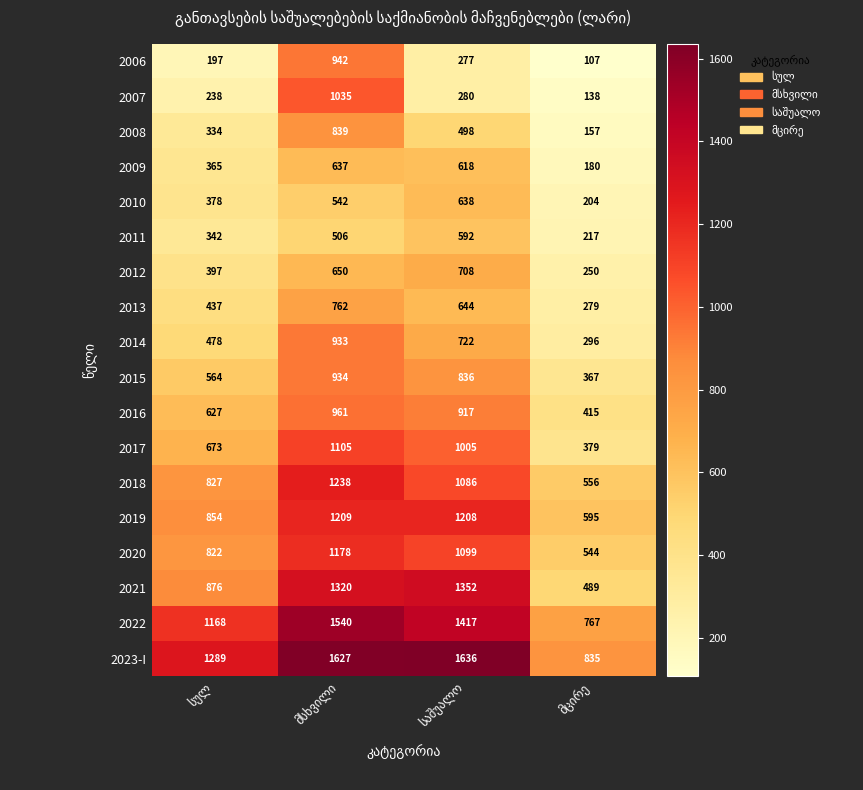

What is the difference between the maximum and minimum values in the 2019 series?

614